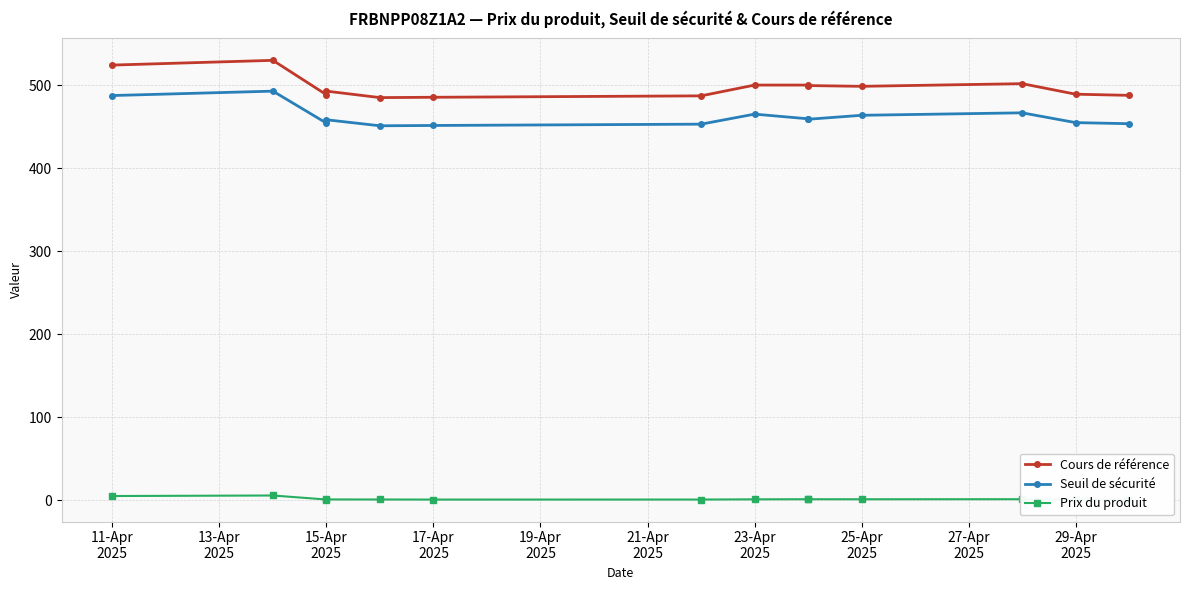

What are all the series names shown in the legend?

Cours de référence, Seuil de sécurité, Prix du produit